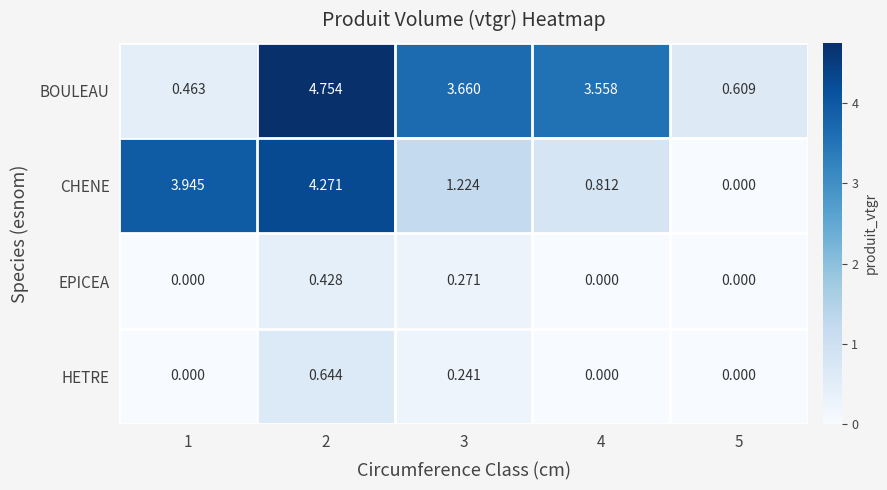

List the series in order of their peak value, highest first.

BOULEAU, CHENE, HETRE, EPICEA